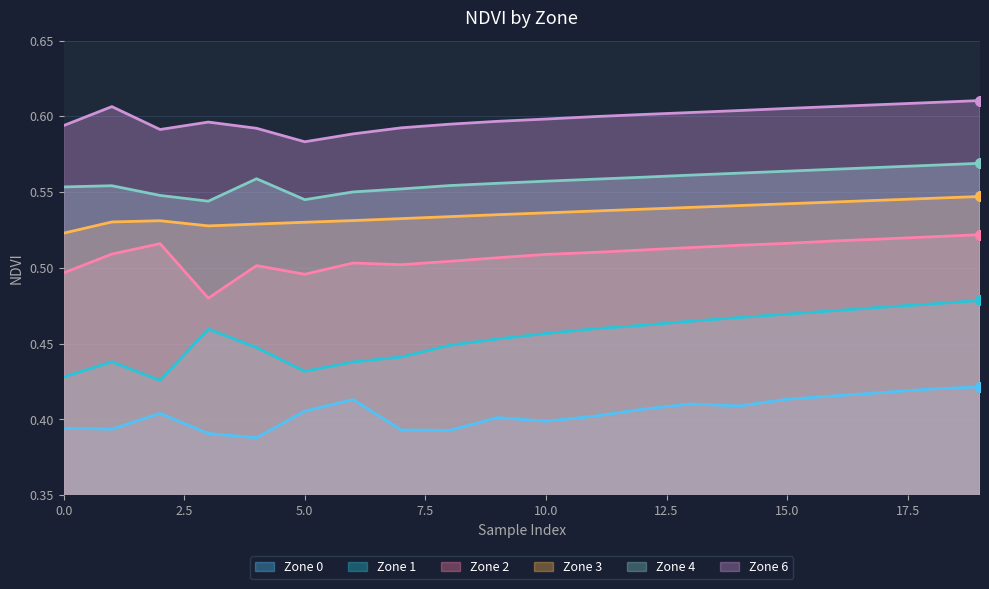

Count the number of data series in this chart.

6